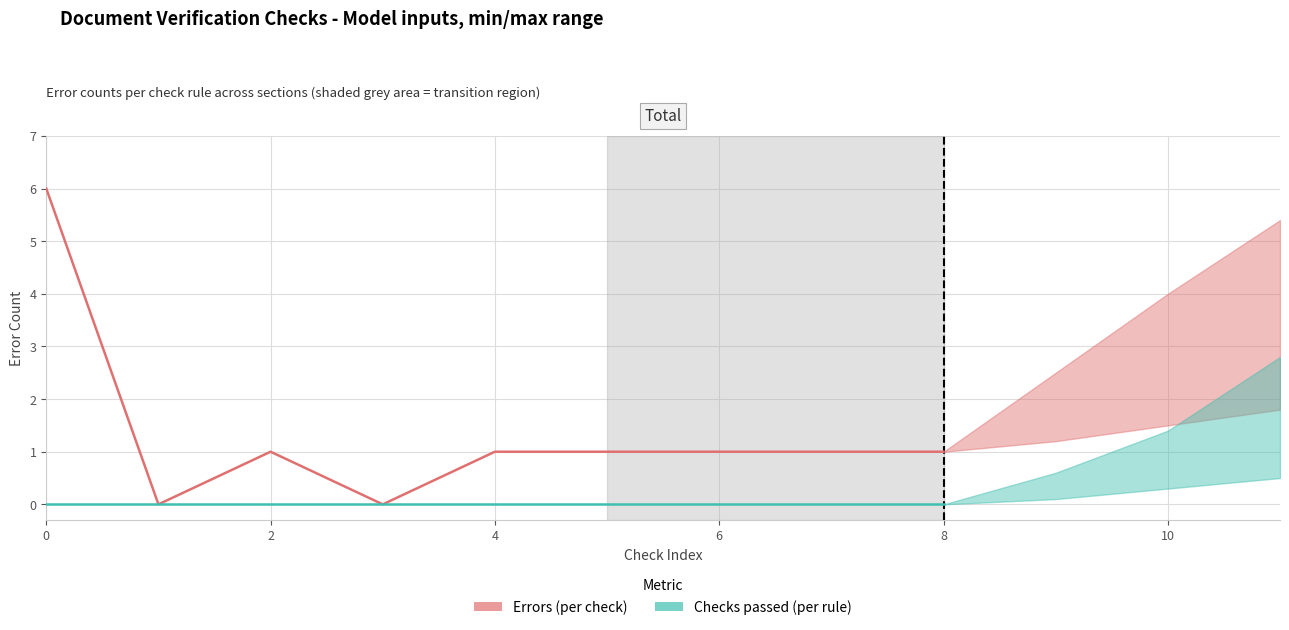

How many positive values does the Errors (per check) series have?

7